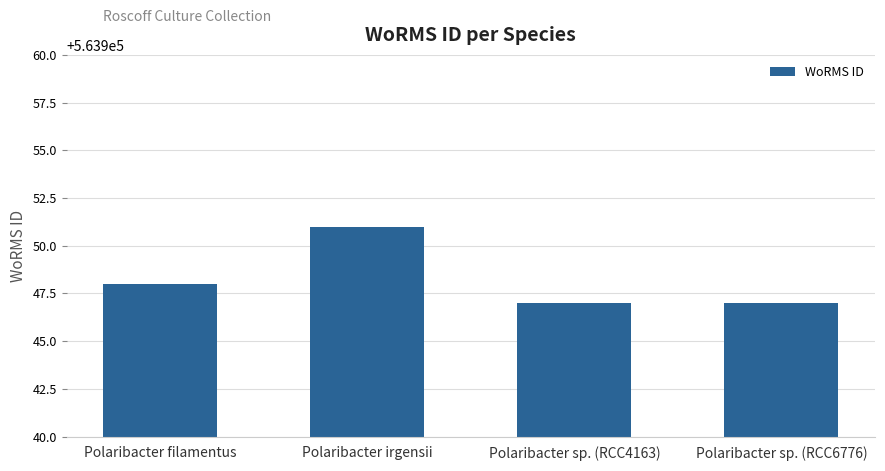

What is the sum of the values at Polaribacter sp. (RCC4163) and Polaribacter sp. (RCC6776)?

1127894